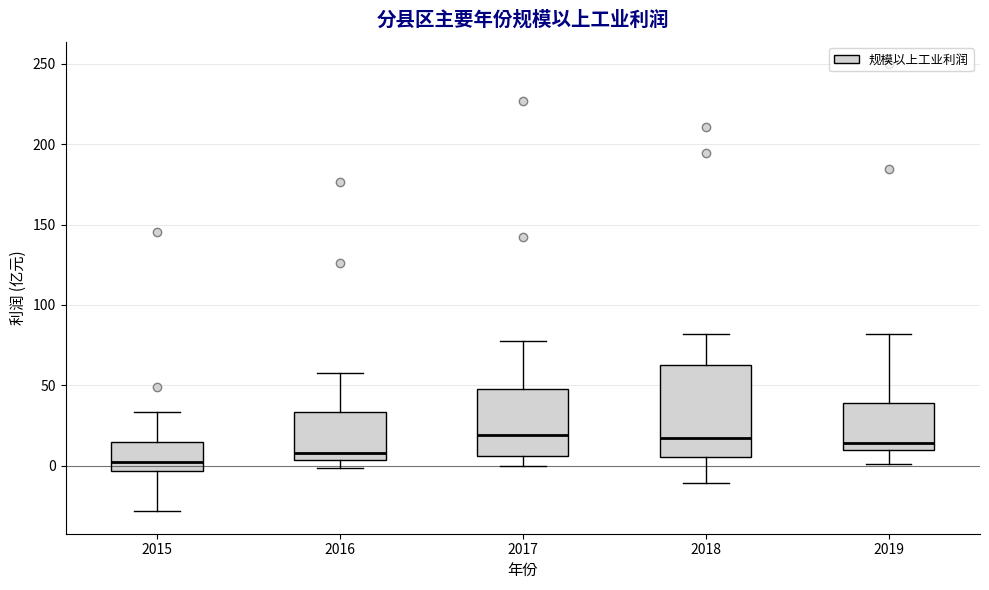

Where does the median line of the box at x = 2018 sit on the y-axis? The values are not printed on the chart, so give them approximately, as read against the axis.

15